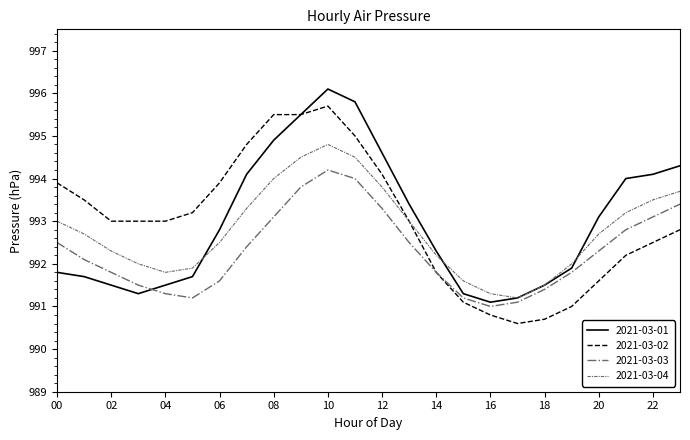

Reading left to right, what are all the values shown in this chart?

2021-03-01: 991.8	991.7	991.5	991.3	991.5	991.7	992.8	994.1	994.9	995.5	996.1	995.8	994.6	993.4	992.3	991.3	991.1	991.2	991.5	991.9	993.1	994.0	994.1	994.3
2021-03-02: 993.9	993.5	993.0	993.0	993.0	993.2	993.9	994.8	995.5	995.5	995.7	995.0	994.1	993.0	991.8	991.1	990.8	990.6	990.7	991.0	991.6	992.2	992.5	992.8
2021-03-03: 992.5	992.1	991.8	991.5	991.3	991.2	991.6	992.4	993.1	993.8	994.2	994.0	993.3	992.5	991.8	991.2	991.0	991.1	991.4	991.8	992.3	992.8	993.1	993.4
2021-03-04: 993.0	992.7	992.3	992.0	991.8	991.9	992.5	993.3	994.0	994.5	994.8	994.5	993.8	993.0	992.2	991.6	991.3	991.2	991.5	992.0	992.7	993.2	993.5	993.7